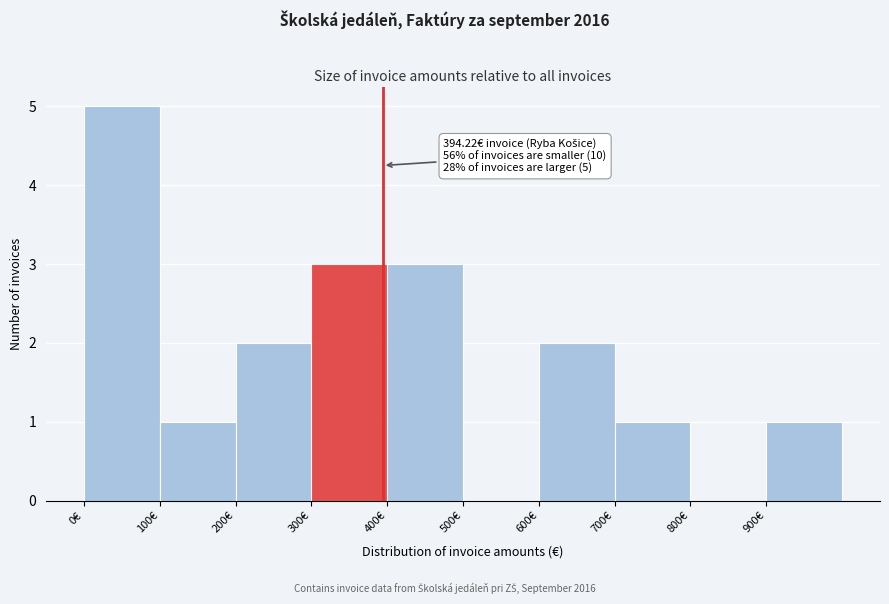

Which range on the x-axis has the tallest bar?

0 to 100